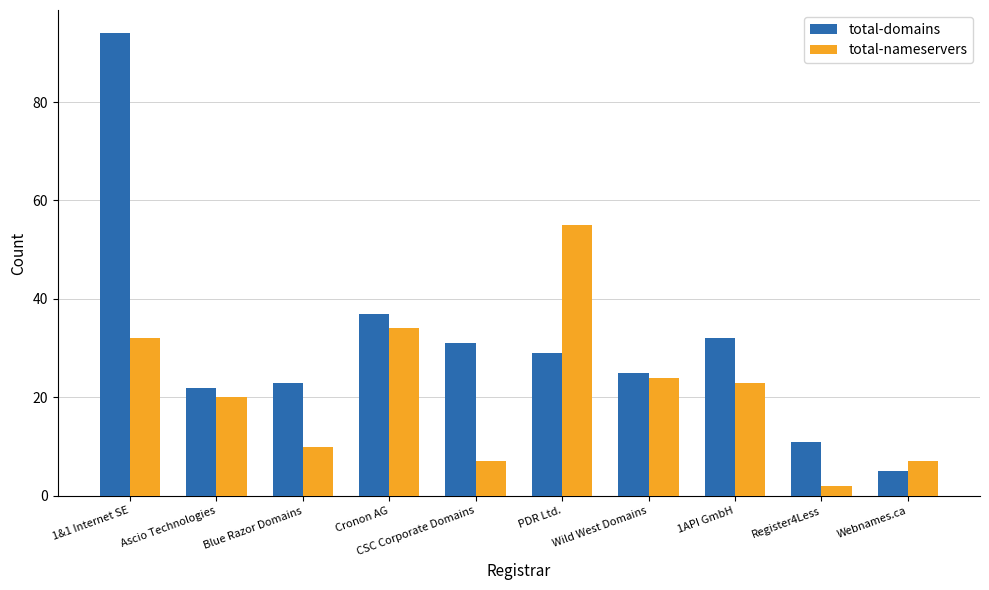

How many data points in total-nameservers are less than 23?

5